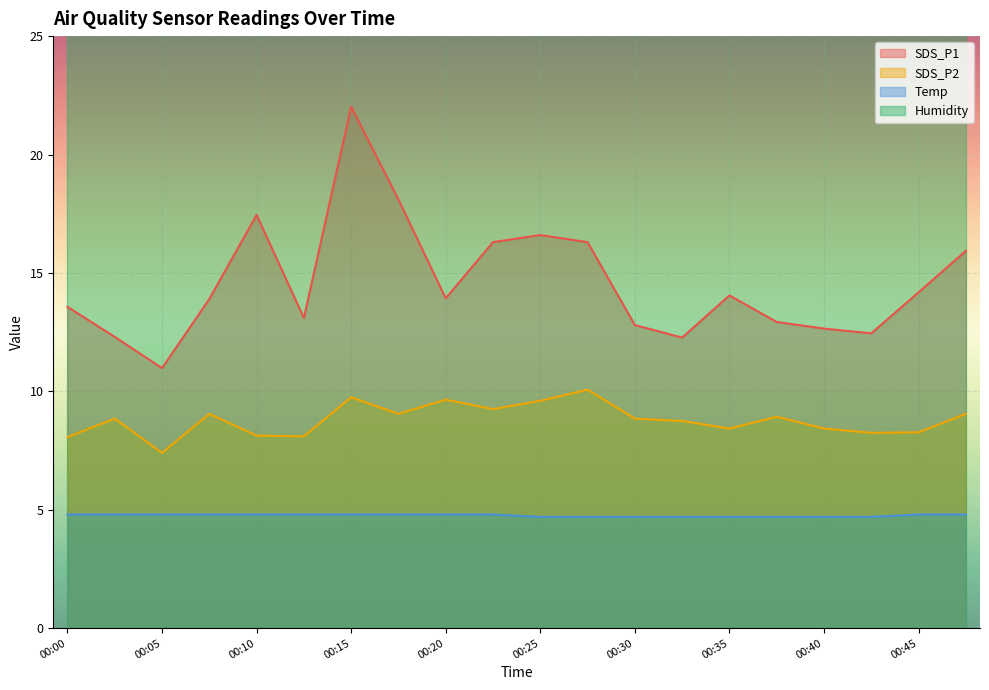

Reading left to right, extract all data points from this chart.

SDS_P1: 00:00=13.6	00:03=12.3	00:05=11.0	00:08=13.9	00:10=17.4	00:13=13.1	00:15=22.0	00:18=18.1	00:20=13.9	00:23=16.3	00:25=16.6	00:28=16.3	00:30=12.8	00:33=12.3	00:35=14.1	00:38=12.9	00:40=12.7	00:43=12.4	00:45=14.2	00:48=15.9
SDS_P2: 00:00=8.1	00:03=8.8	00:05=7.4	00:08=9.1	00:10=8.1	00:13=8.1	00:15=9.8	00:18=9.1	00:20=9.7	00:23=9.2	00:25=9.6	00:28=10.1	00:30=8.8	00:33=8.8	00:35=8.4	00:38=8.9	00:40=8.4	00:43=8.2	00:45=8.3	00:48=9.1
Temp: 00:00=4.8	00:03=4.8	00:05=4.8	00:08=4.8	00:10=4.8	00:13=4.8	00:15=4.8	00:18=4.8	00:20=4.8	00:23=4.8	00:25=4.7	00:28=4.7	00:30=4.7	00:33=4.7	00:35=4.7	00:38=4.7	00:40=4.7	00:43=4.7	00:45=4.8	00:48=4.8